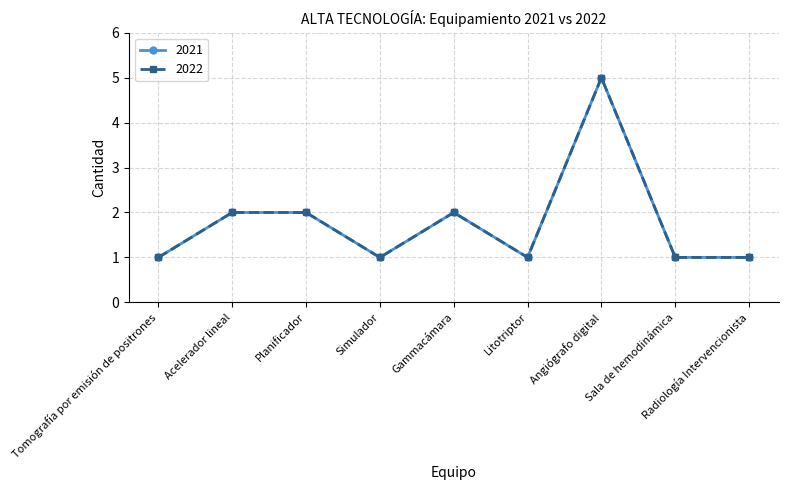

Rank the series by their maximum value, from lowest to highest.

2021, 2022